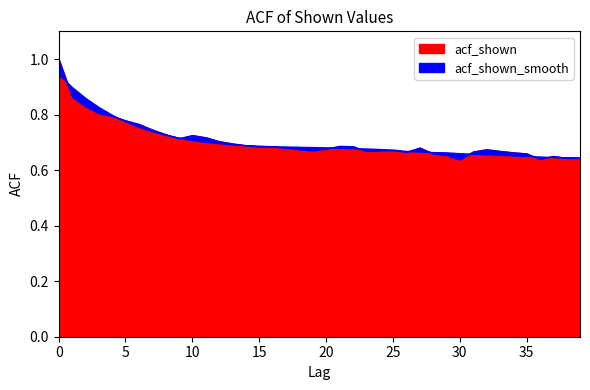

Rank the categories by acf_shown value from highest to lowest.

0, 1, 2, 3, 4, 5, 6, 7, 8, 10, 11, 9, 12, 13, 14, 21, 22, 15, 16, 17, 27, 20, 18, 32, 25, 19, 24, 23, 33, 31, 26, 34, 28, 35, 29, 37, 38, 39, 36, 30